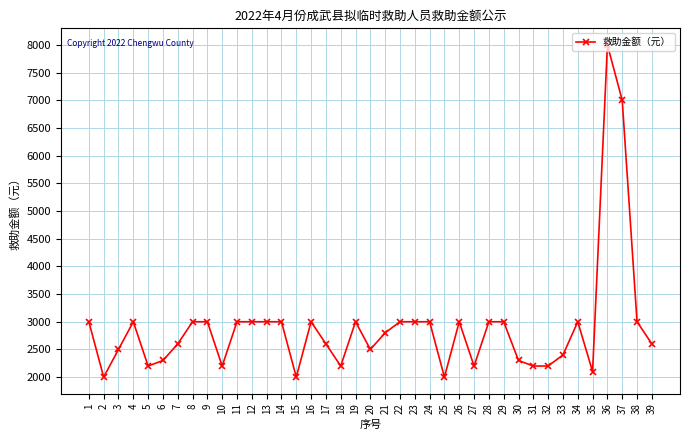

What is the sum of the values at 38 and 39?

5600